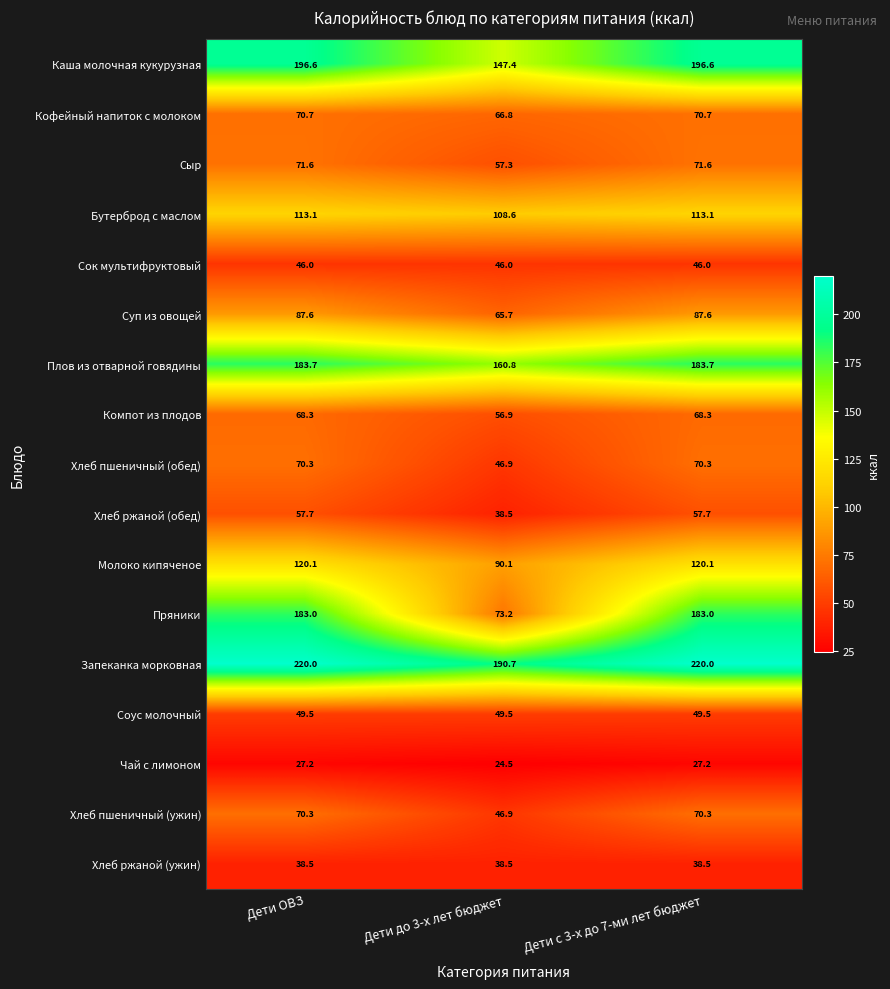

Is it true that Хлеб ржаной (обед) equals 57.7 at Дети с 3-х до 7-ми лет бюджет?

True